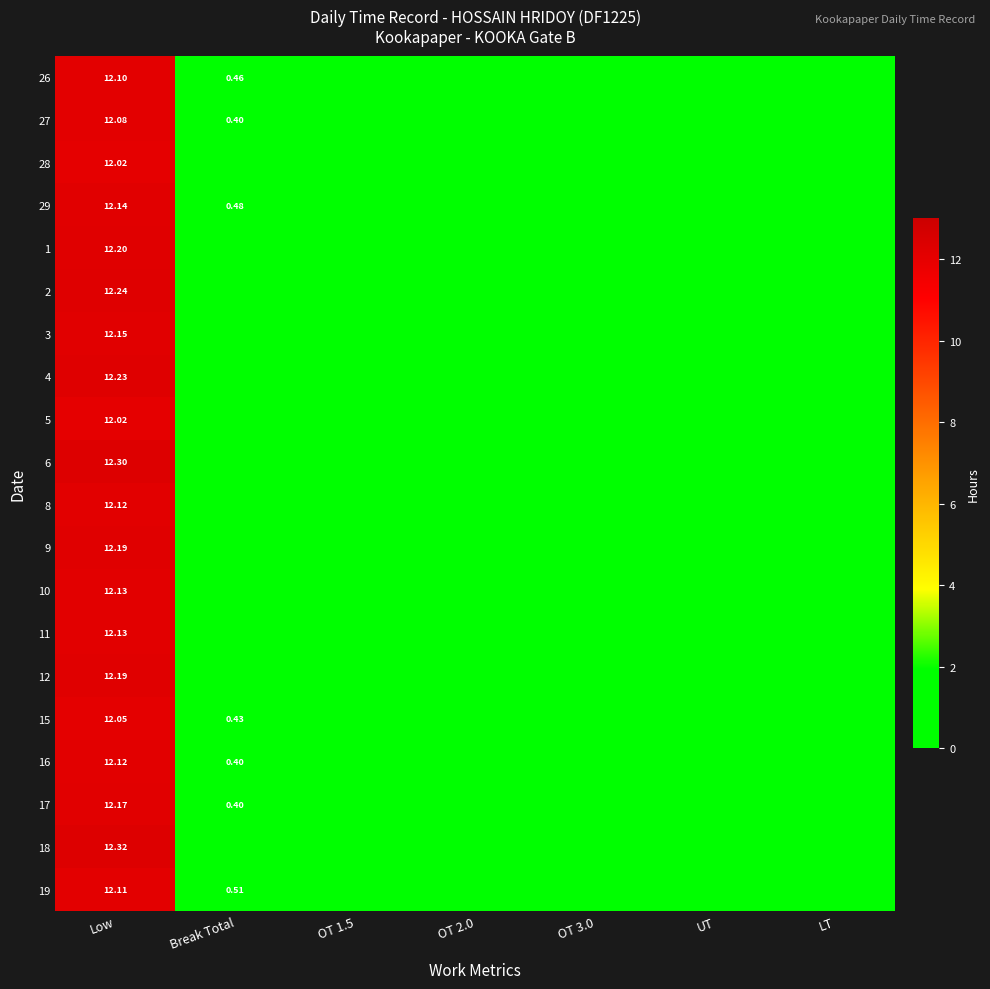

Rank the categories by 5 value from lowest to highest.

Break Total, OT 1.5, OT 2.0, OT 3.0, UT, LT, Low